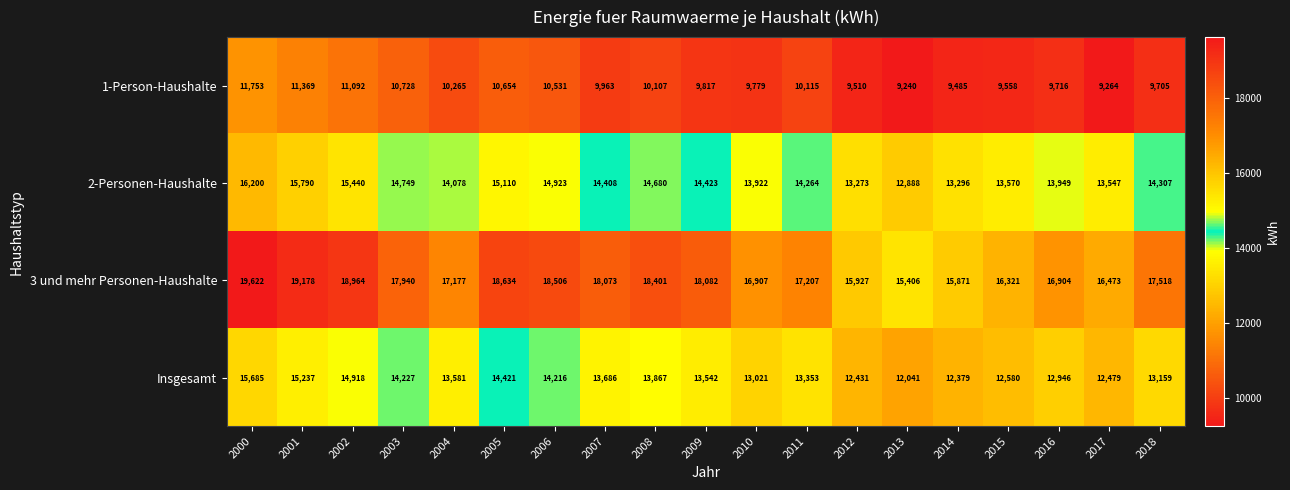

Rank the series at 2003 from highest to lowest value.

3 und mehr Personen-Haushalte, 2-Personen-Haushalte, Insgesamt, 1-Person-Haushalte